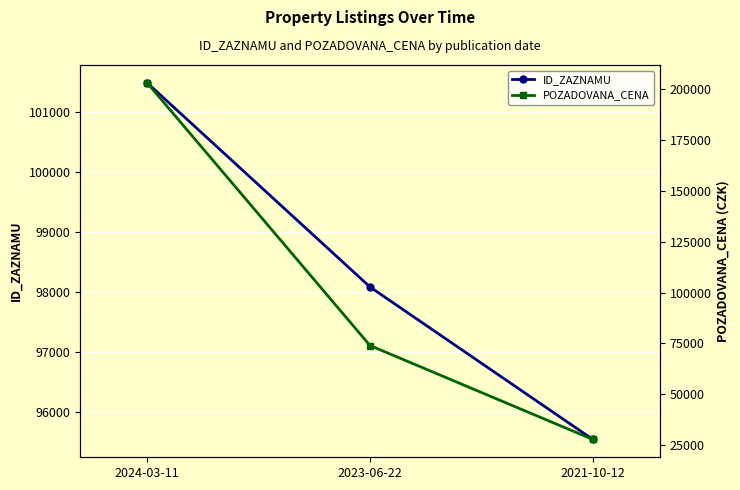

The POZADOVANA_CENA series shows 27900 at 2021-10-12. True or false?

True